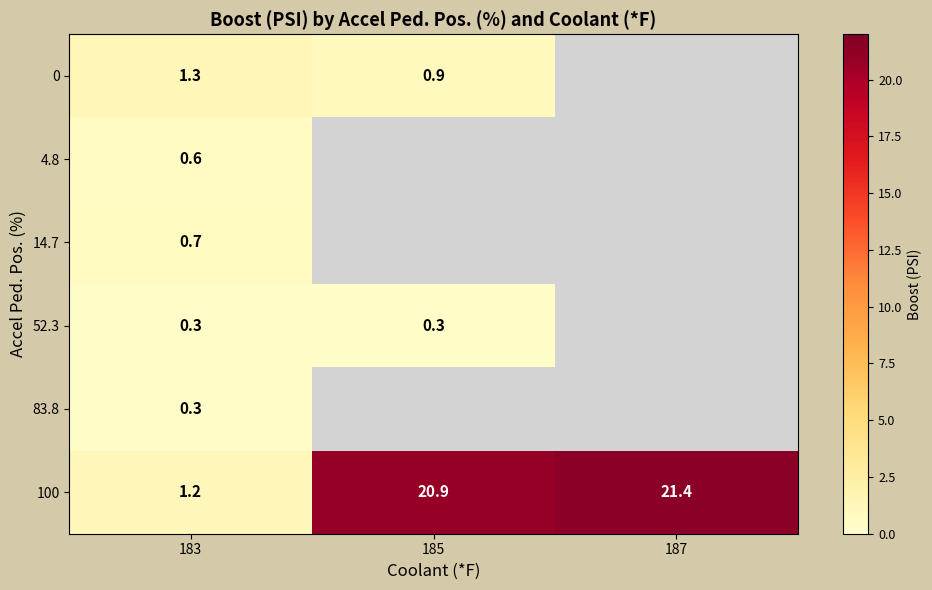

Count the number of categories in the chart.

3